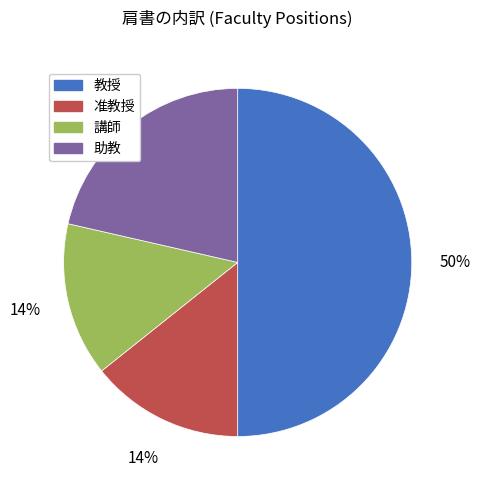

The 講師 slice represents 14% of the pie. True or false?

True